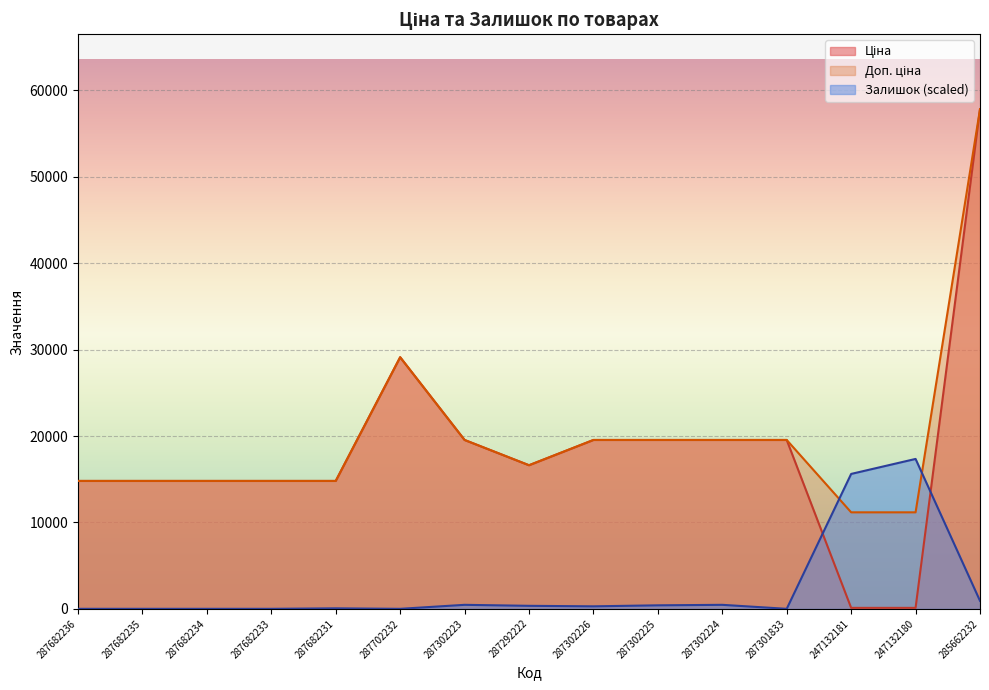

How many series are shown in this chart?

3